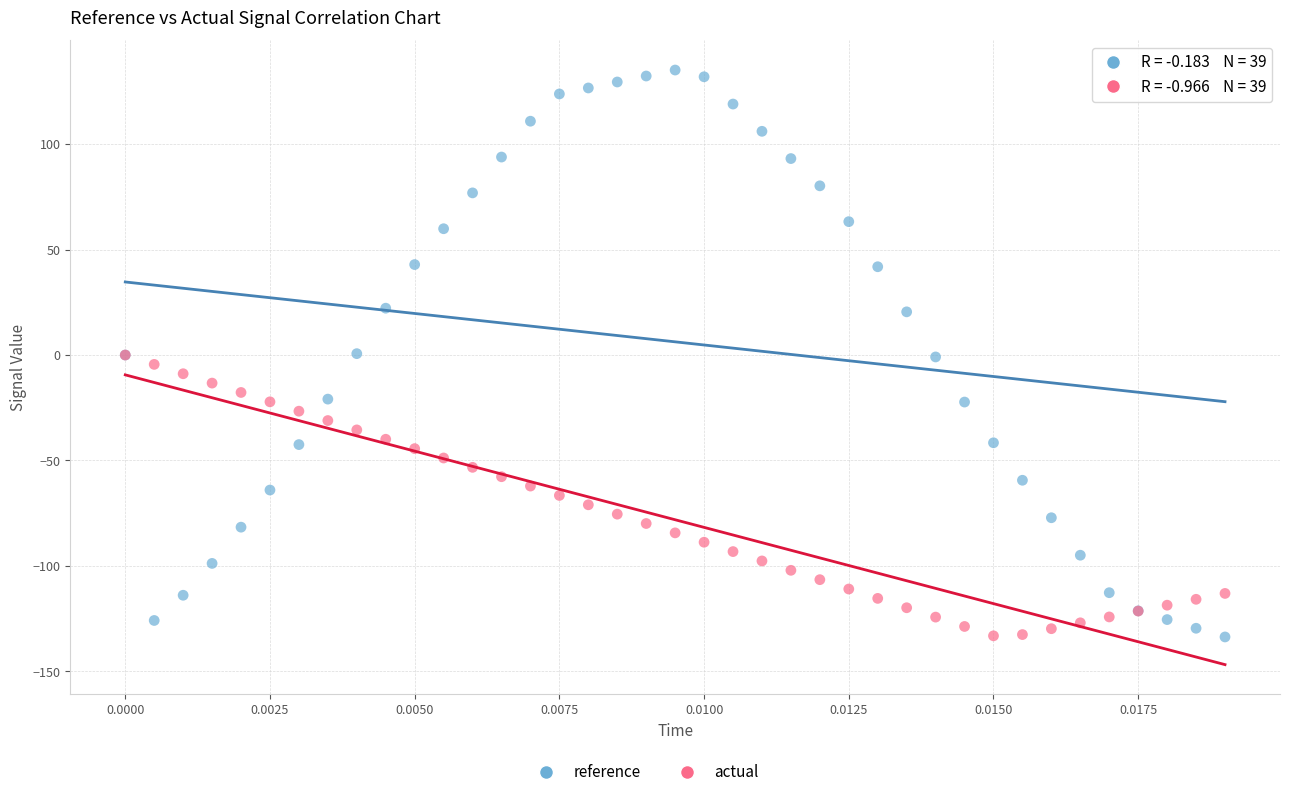

Which series has the widest spread of Y values?

reference